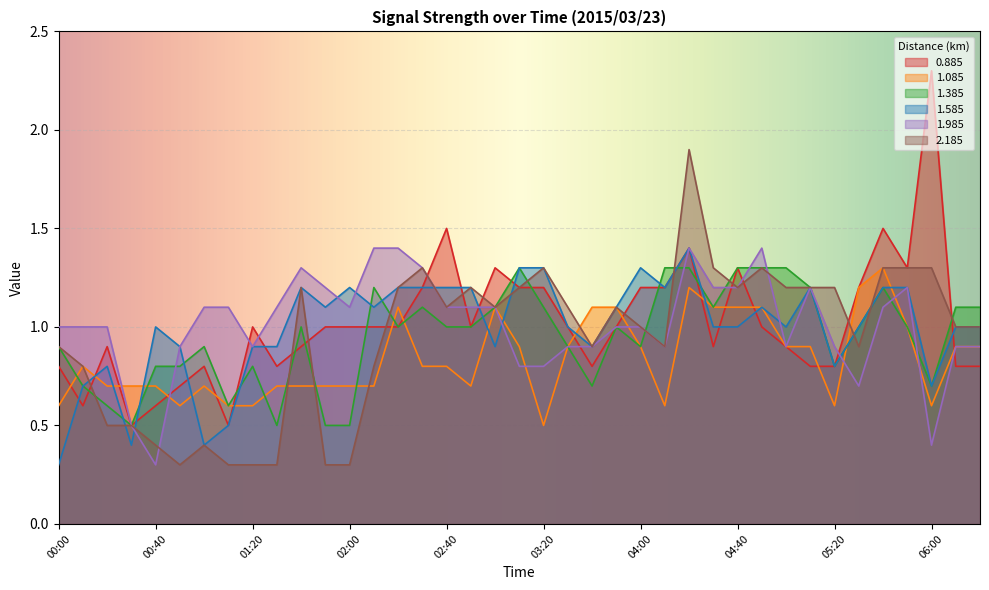

List the series in order of their peak value, lowest first.

1.085, 1.385, 1.585, 1.985, 2.185, 0.885